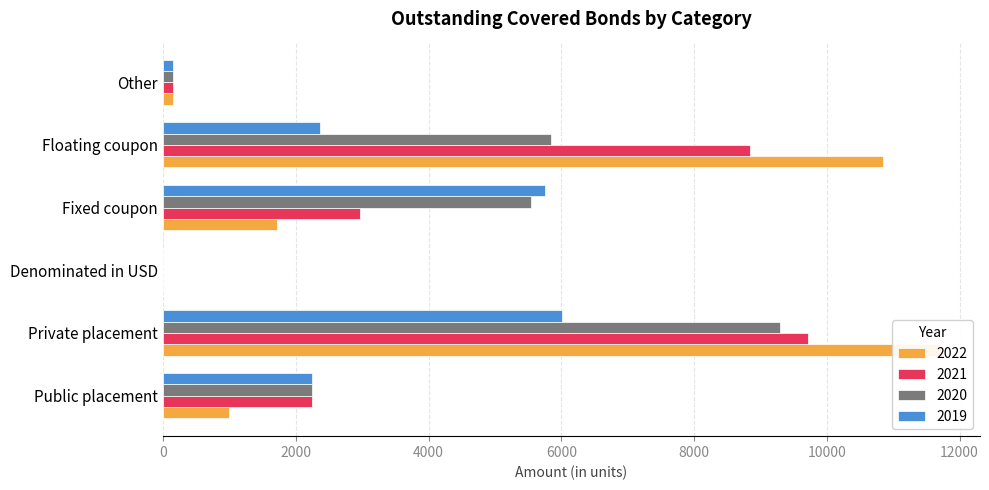

Is it true that 2019 equals 3149 at Fixed coupon?

False